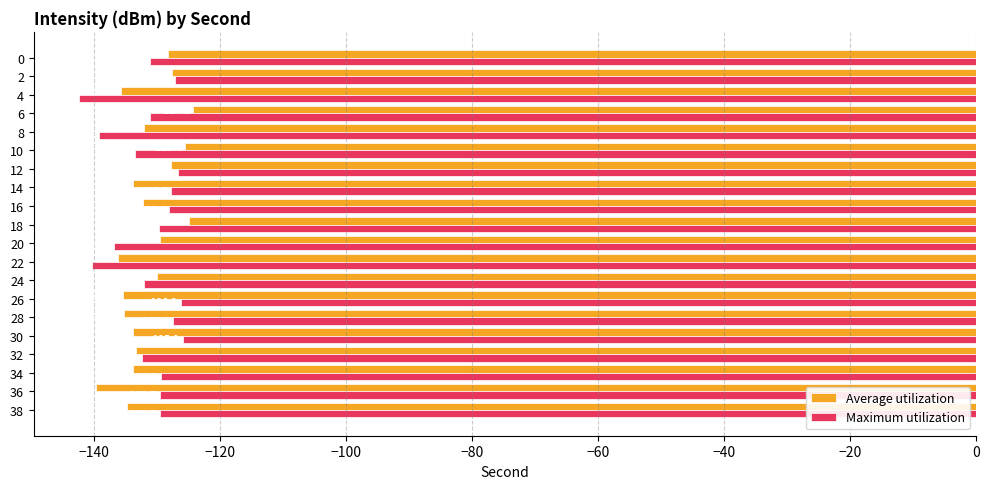

What value does the Average utilization series have at 18?

-124.9